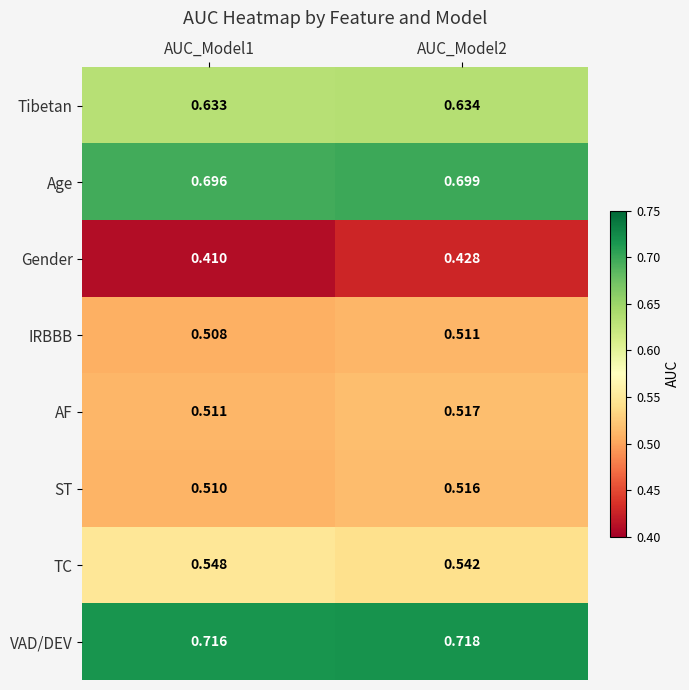

Which series has the largest range (max minus min)?

Gender